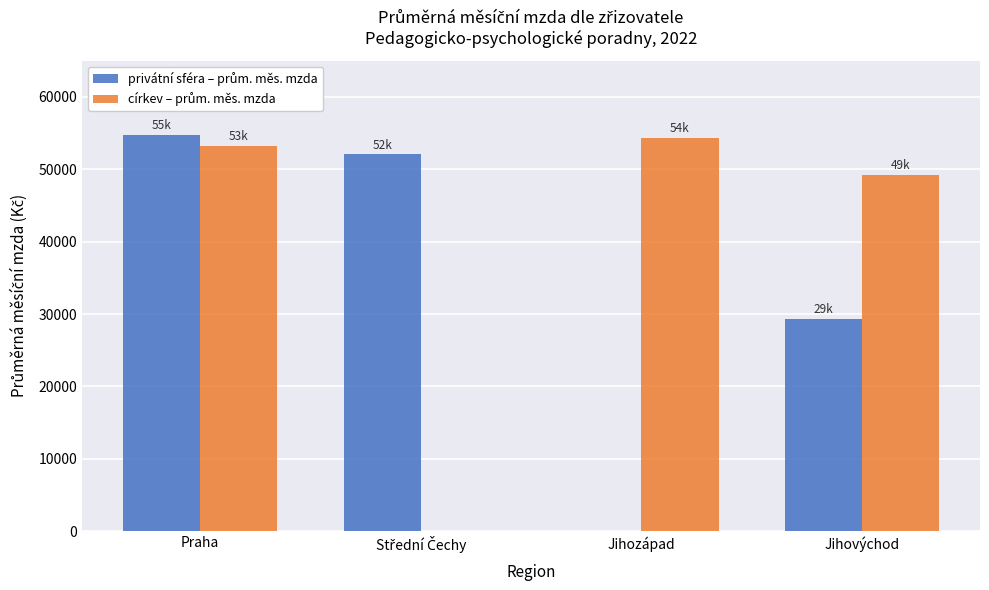

At which category is the sum across all series the highest?

Praha